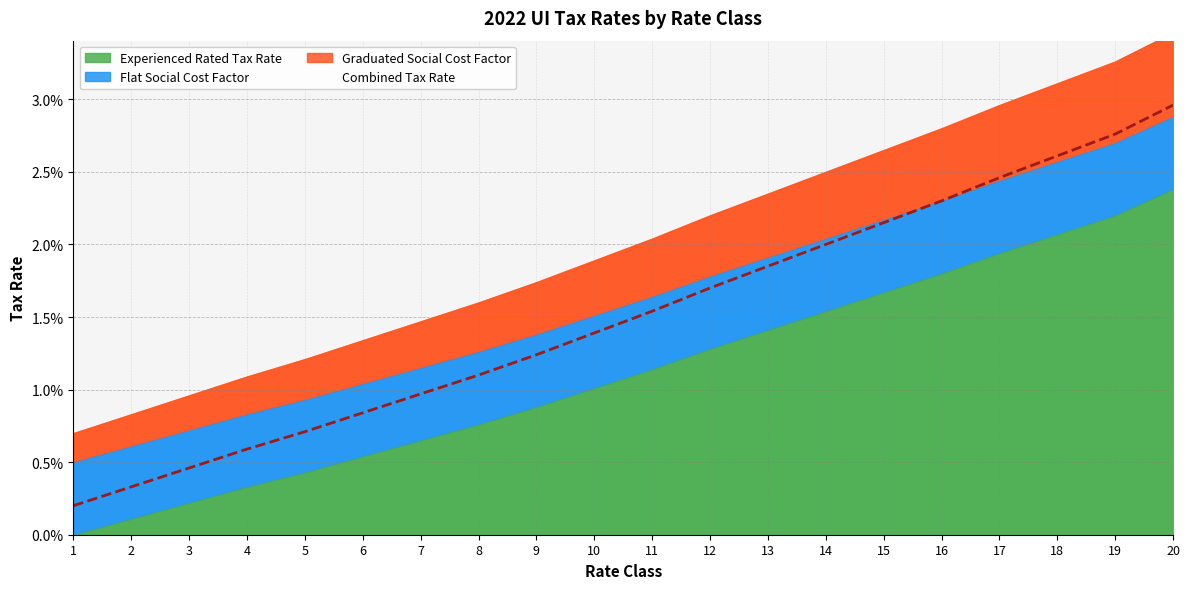

Rank the categories by Graduated Social Cost Factor value from lowest to highest.

1, 2, 3, 4, 5, 6, 7, 8, 9, 10, 11, 12, 13, 14, 15, 16, 17, 18, 19, 20